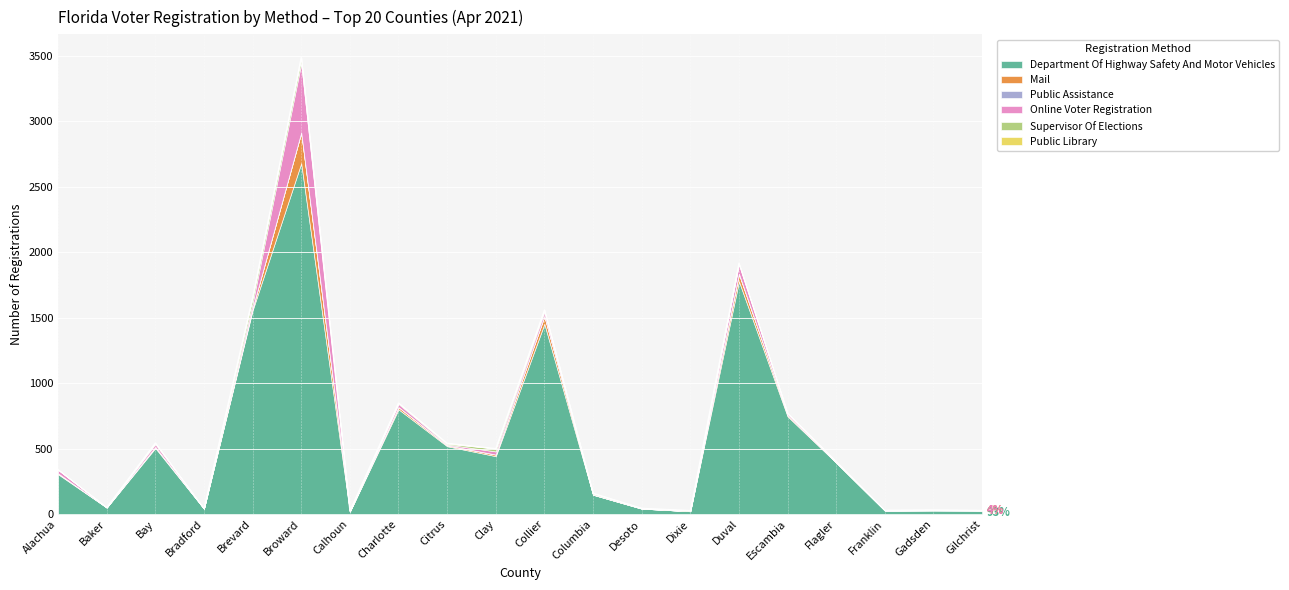

What are all the series names shown in the legend?

Department Of Highway Safety And Motor Vehicles, Mail, Public Assistance, Online Voter Registration, Supervisor Of Elections, Public Library